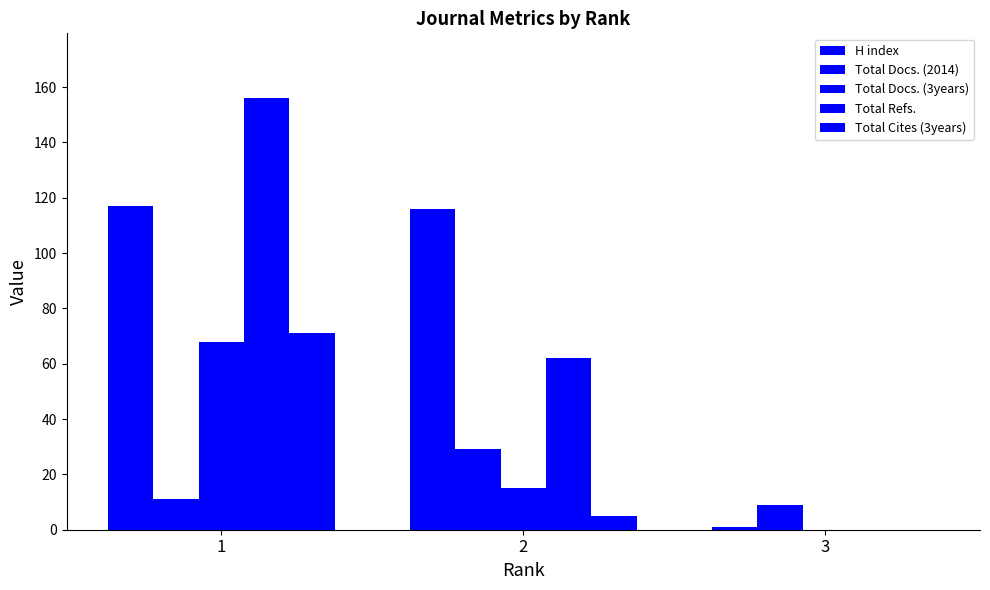

Count the Total Docs. (3years) values in the range 0 to 68.

3